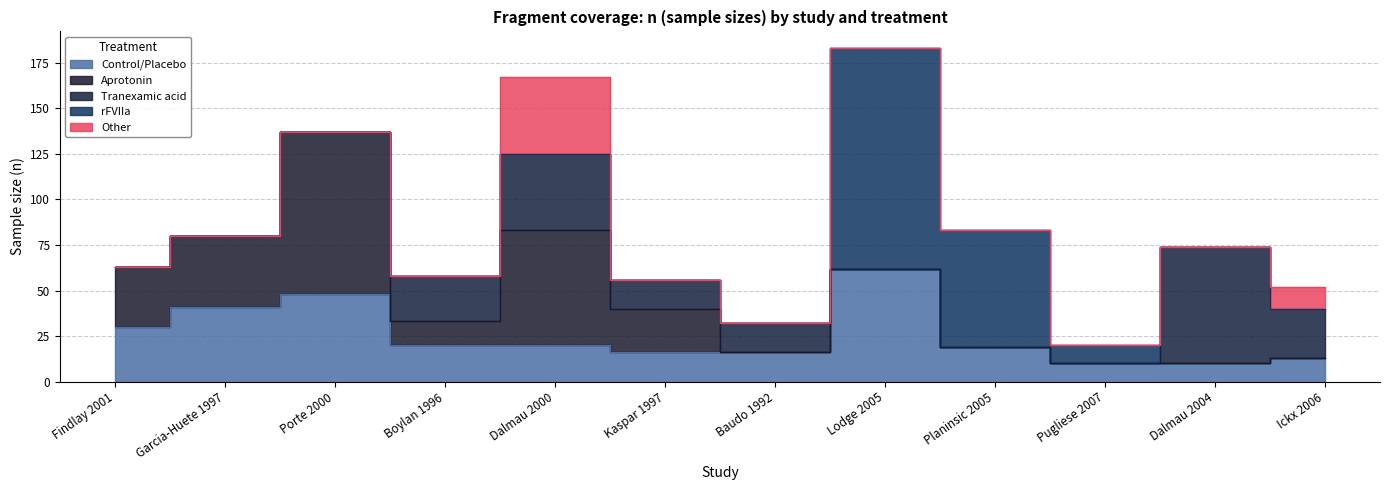

True or false: Aprotonin has a value of -59 at Baudo 1992.

False